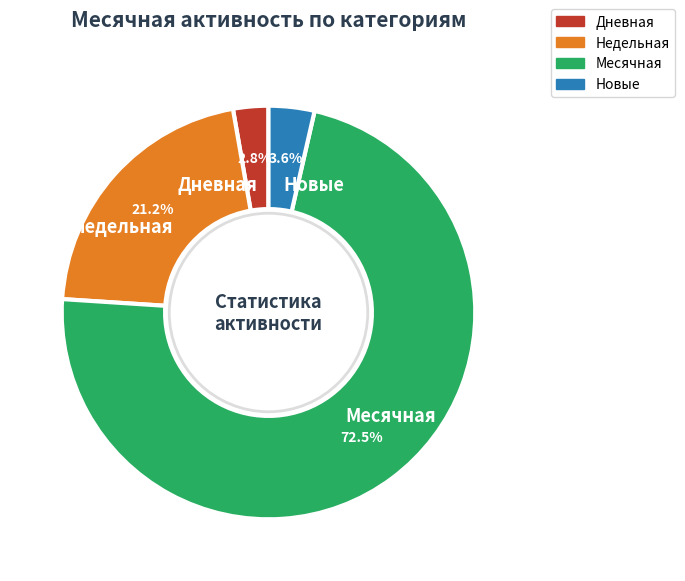

Which has a higher value, Новые or Месячная?

Месячная